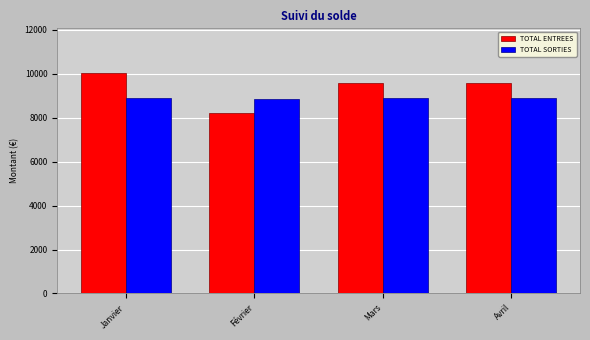

Between Janvier and Février, which series saw the biggest shift?

TOTAL ENTREES